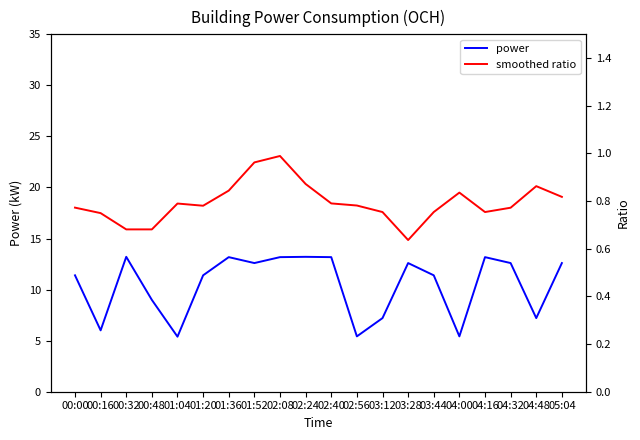

Which series has the largest total across all categories?

power